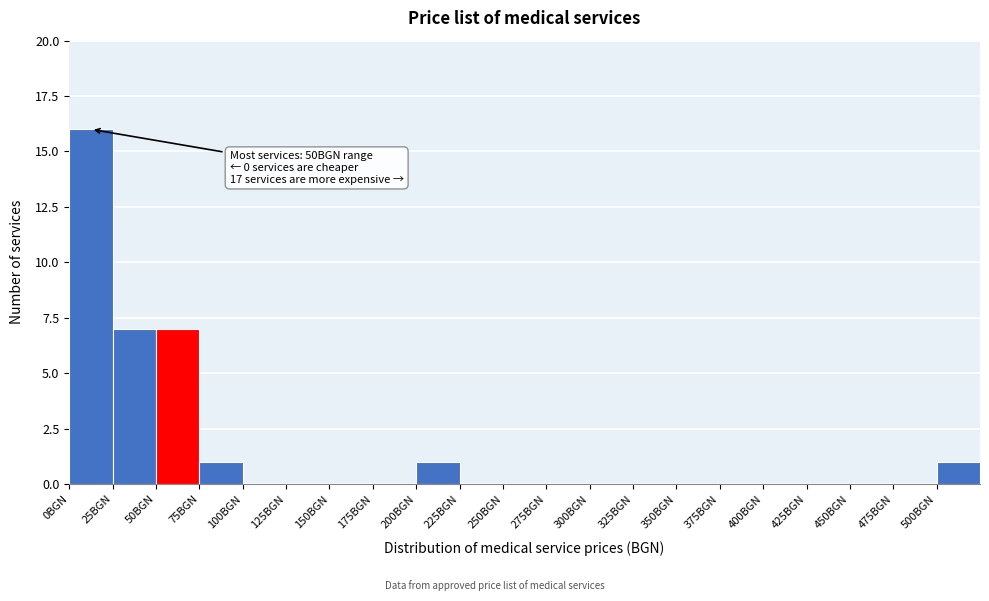

Over which range of the x-axis is the bar tallest?

0 to 25